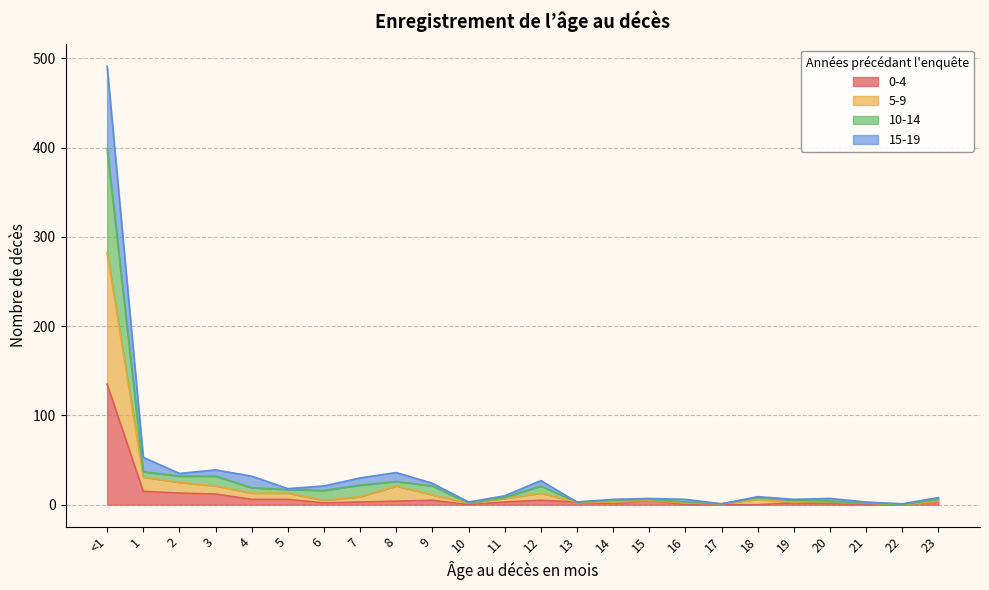

True or false: 0-4 and 15-19 intersect in this chart.

False